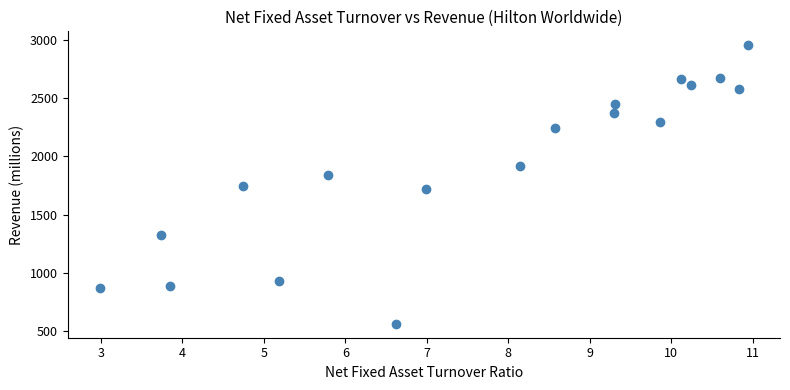

What is the range of Y values (max minus min)?

2387